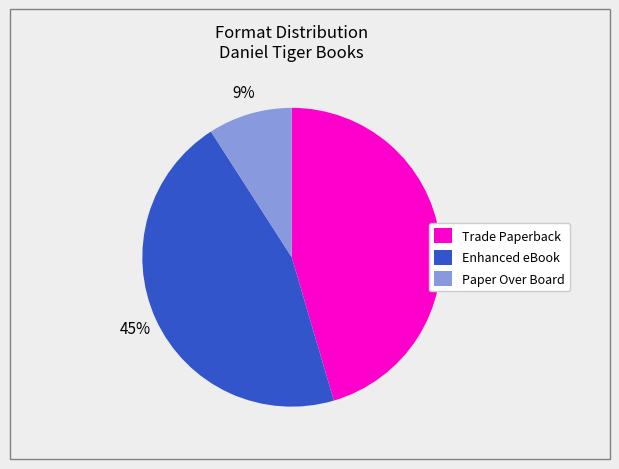

What percentage is the Paper Over Board slice, to the nearest percent?

9%